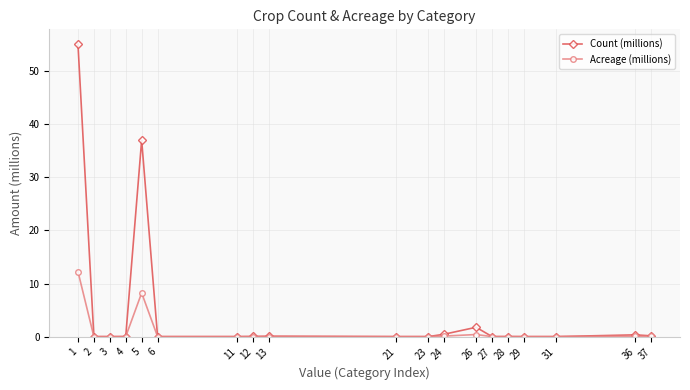

The value of Acreage (millions) at 27 is 0.0. True or false?

True